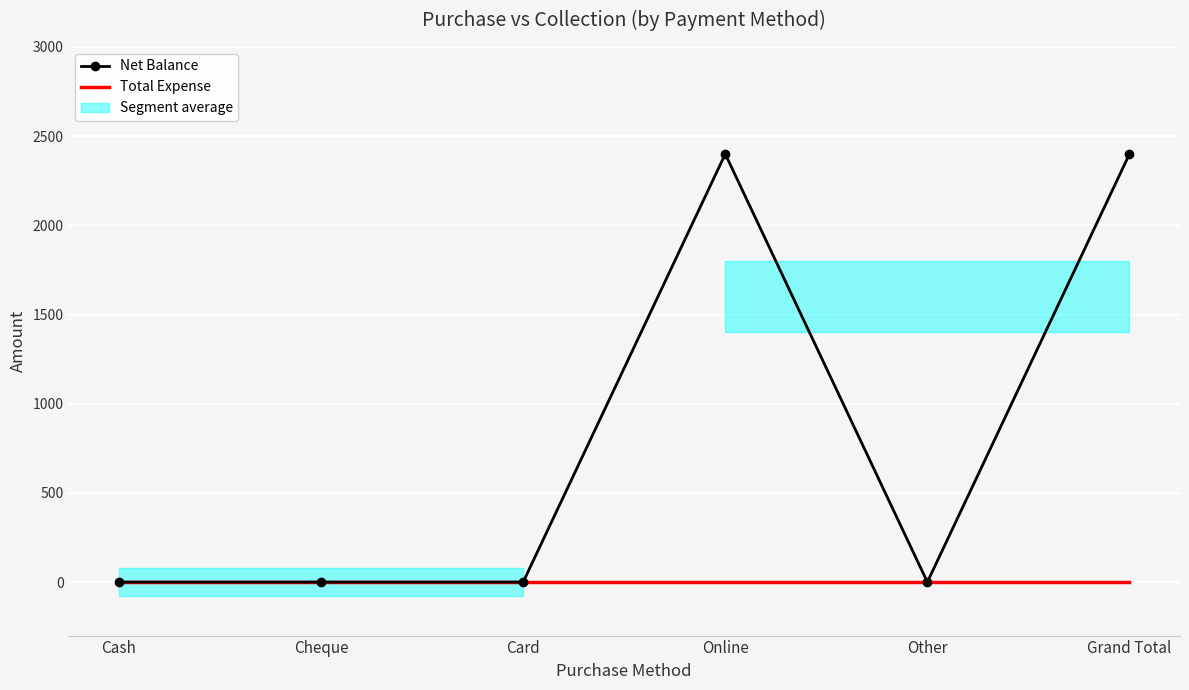

Which has a higher value, Grand Total or Cheque?

Grand Total